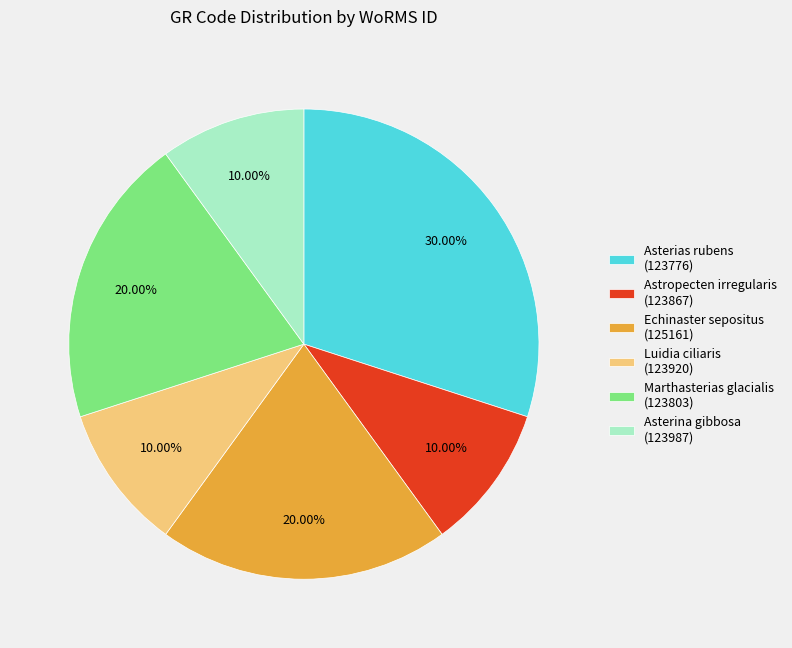

Approximately how many times larger is the value at Astropecten irregularis (123867) compared to Asterias rubens (123776)?

0.3